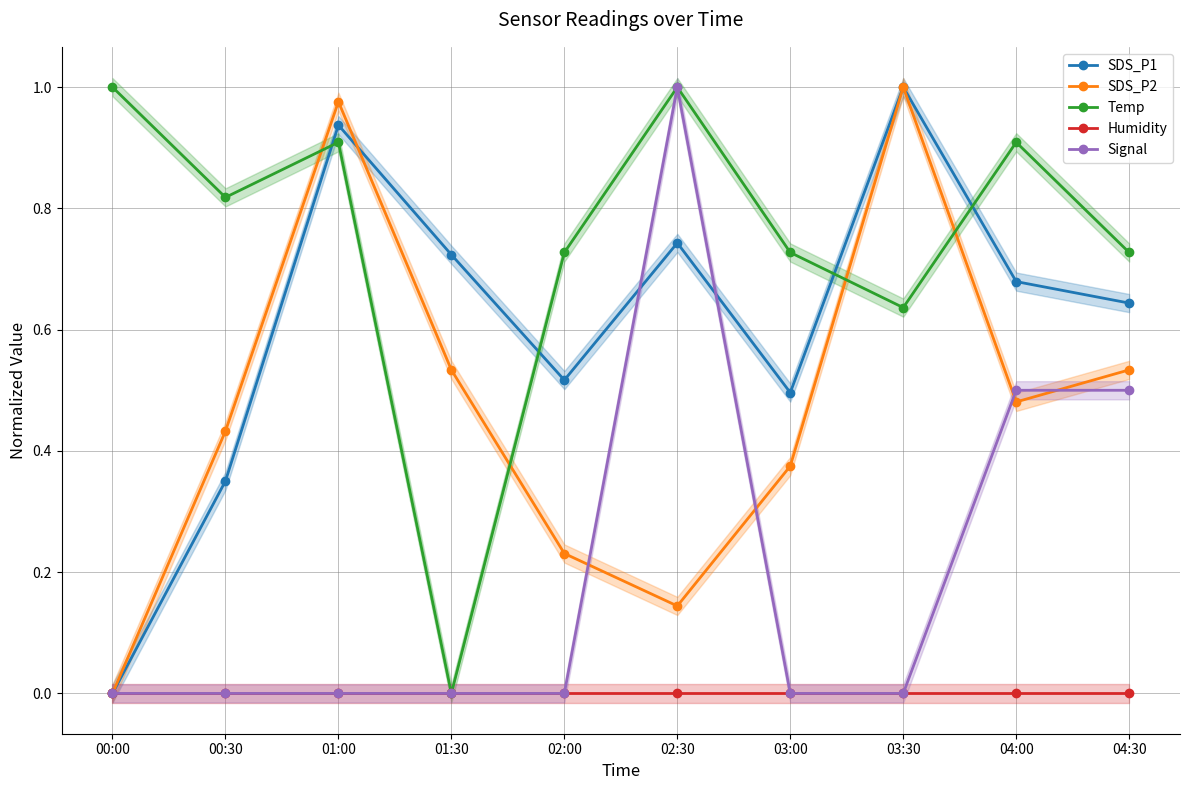

Reading left to right, what are all the values shown in this chart?

SDS_P1: 00:00=0.0	00:30=0.4	01:00=0.9	01:30=0.7	02:00=0.5	02:30=0.7	03:00=0.5	03:30=1.0	04:00=0.7	04:30=0.6
SDS_P2: 00:00=0.0	00:30=0.4	01:00=1.0	01:30=0.5	02:00=0.2	02:30=0.1	03:00=0.4	03:30=1.0	04:00=0.5	04:30=0.5
Temp: 00:00=1.0	00:30=0.8	01:00=0.9	01:30=0.0	02:00=0.7	02:30=1.0	03:00=0.7	03:30=0.6	04:00=0.9	04:30=0.7
Humidity: 00:00=0.0	00:30=0.0	01:00=0.0	01:30=0.0	02:00=0.0	02:30=0.0	03:00=0.0	03:30=0.0	04:00=0.0	04:30=0.0
Signal: 00:00=0.0	00:30=0.0	01:00=0.0	01:30=0.0	02:00=0.0	02:30=1.0	03:00=0.0	03:30=0.0	04:00=0.5	04:30=0.5